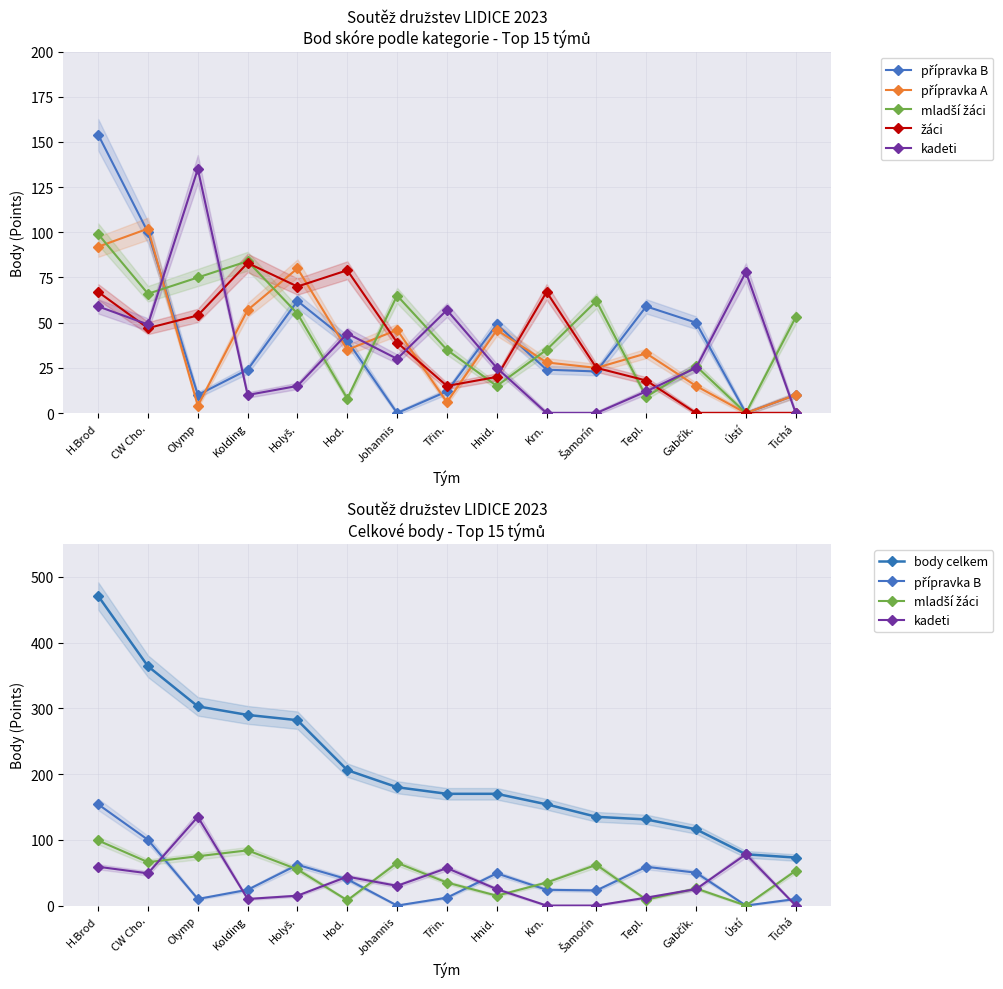

Does the chart display data point markers on the line(s)?

Yes